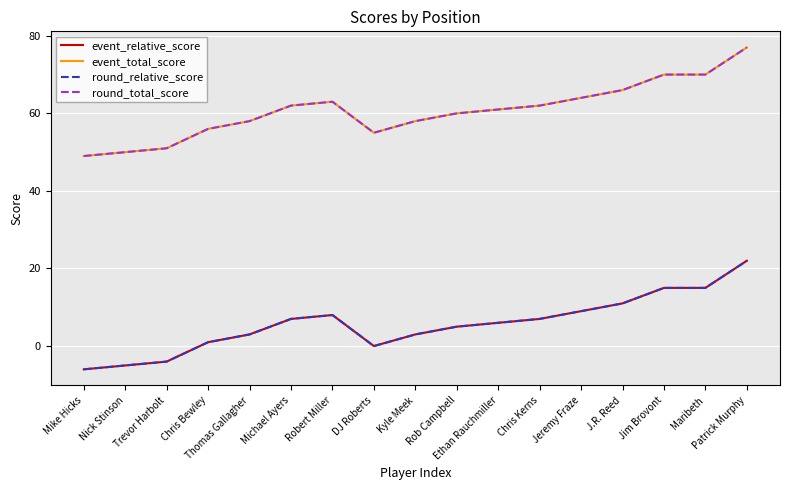

Which series has the largest range (max minus min)?

event_relative_score